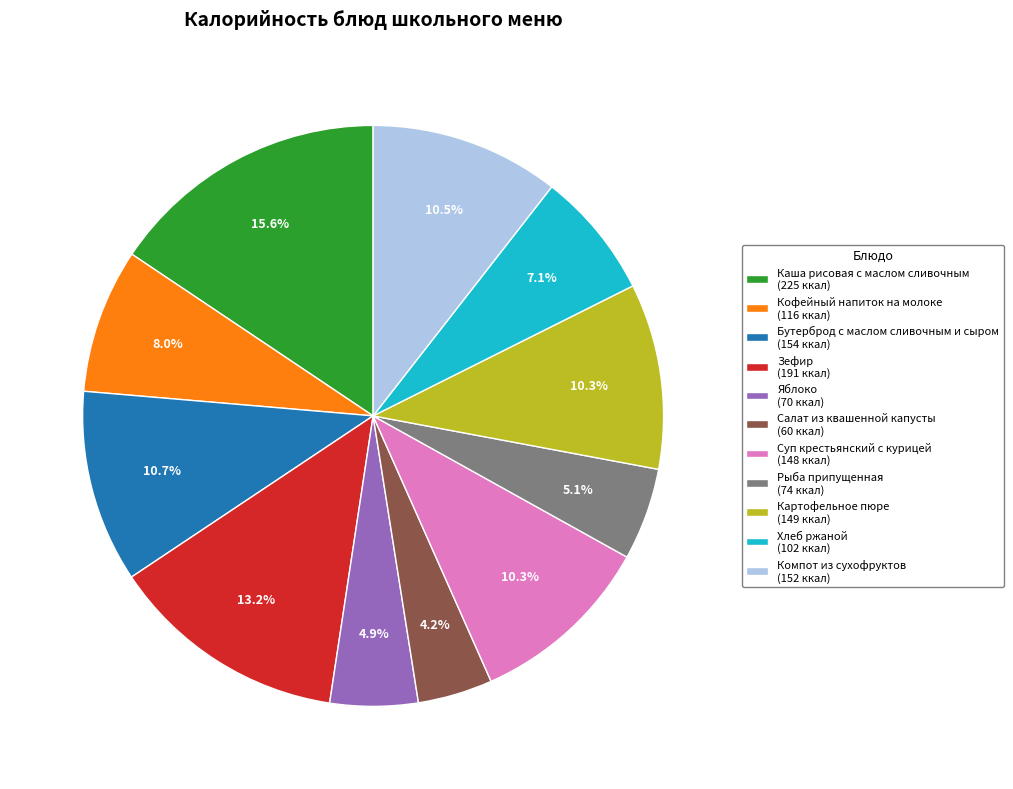

To the nearest percent, what is the difference between the largest and smallest slice percentages?

11%